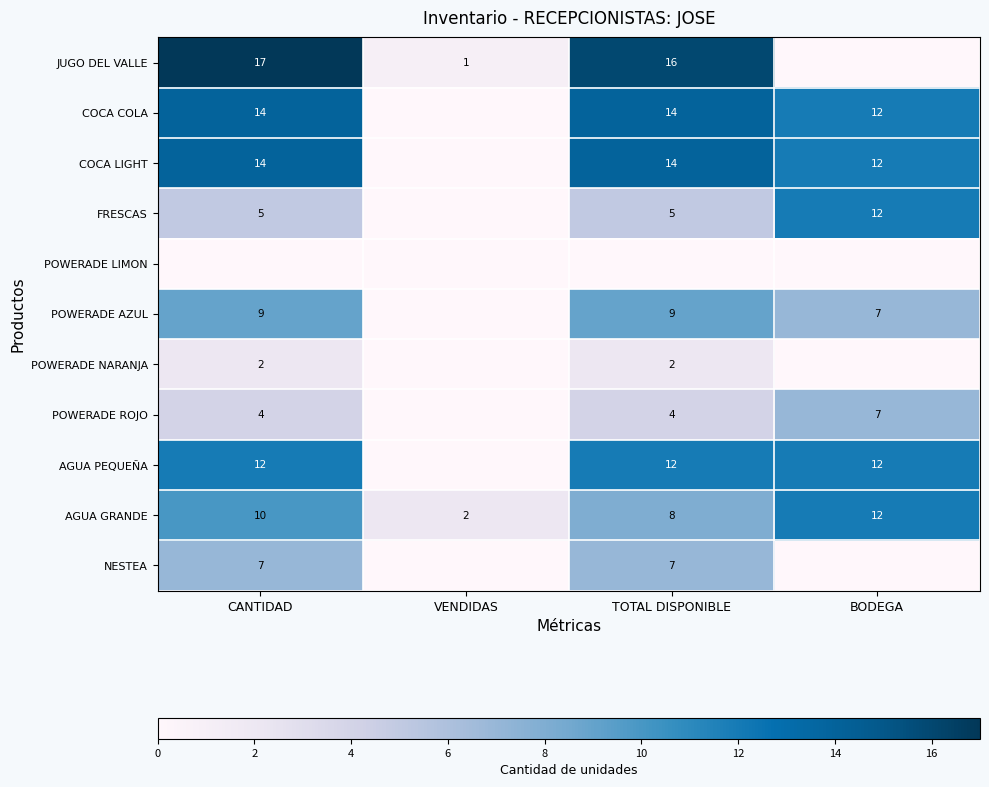

List the labels in order of AGUA GRANDE value, smallest first.

VENDIDAS, TOTAL DISPONIBLE, CANTIDAD, BODEGA